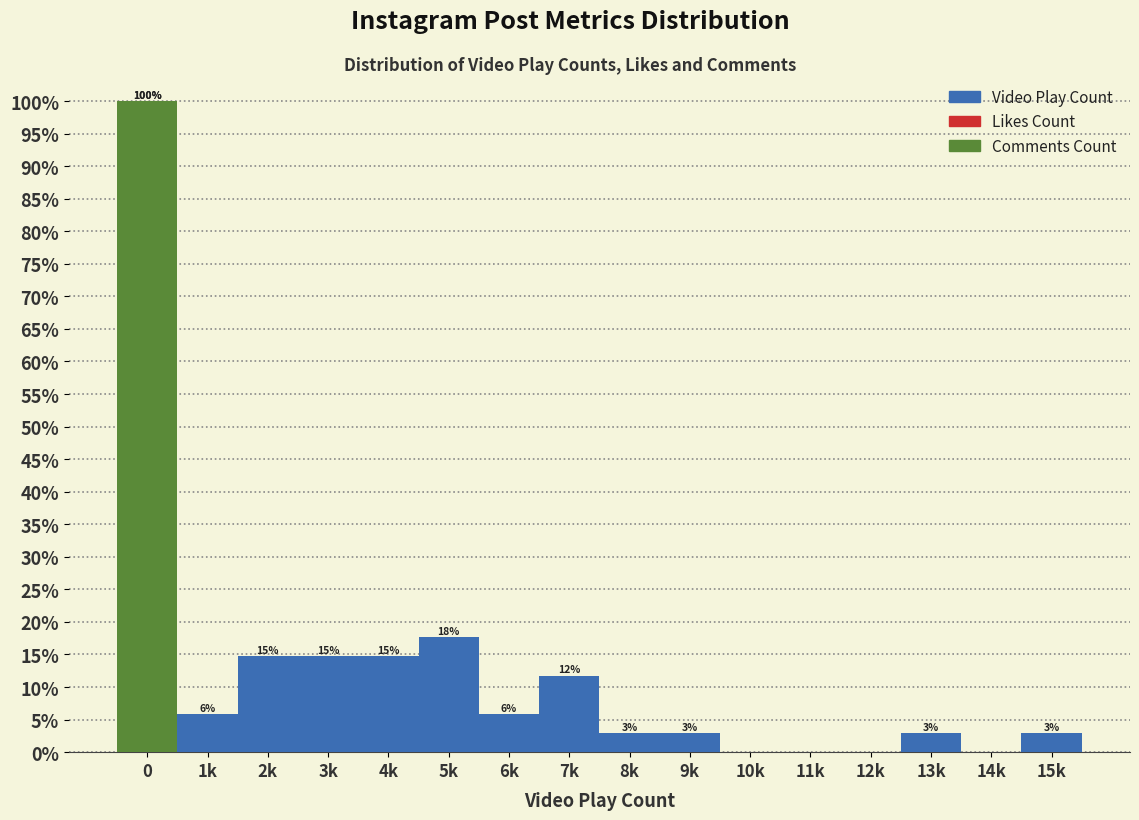

Which category has the highest value in the Video Play Count series?

5k